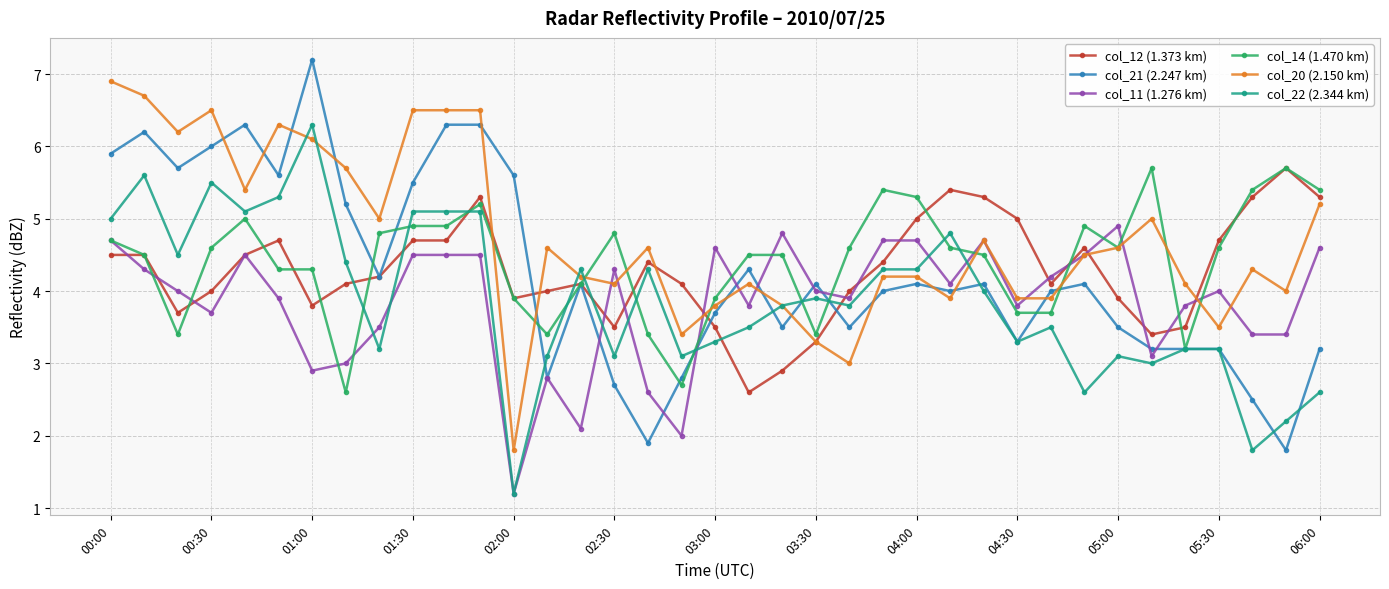

True or false: col_12 (1.373 km) has more than 0 points higher than both neighbors.

True